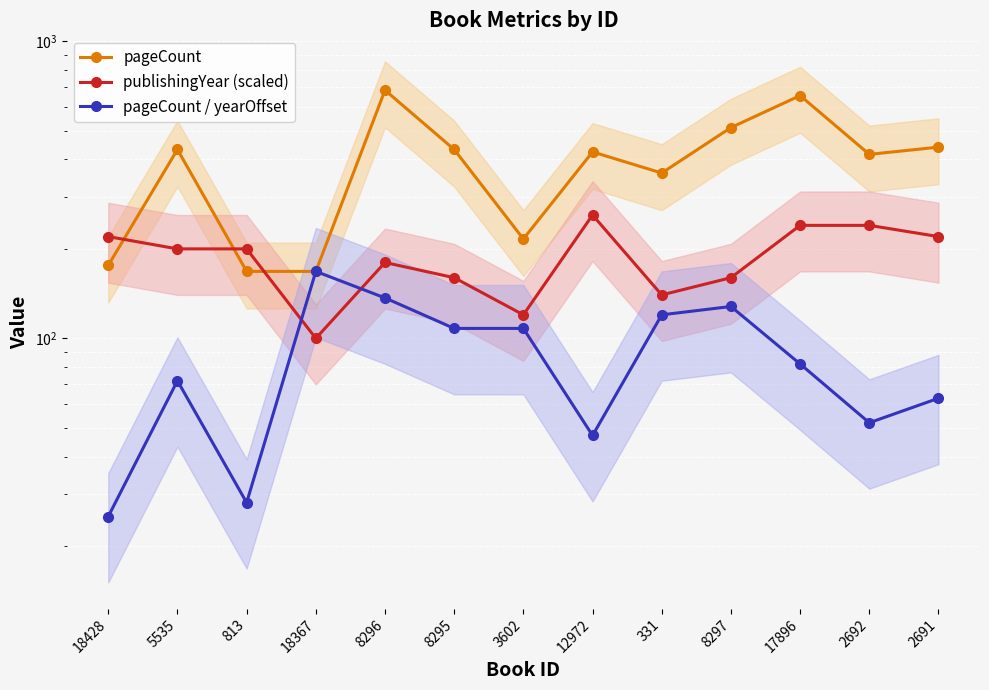

How many series are shown in this chart?

3